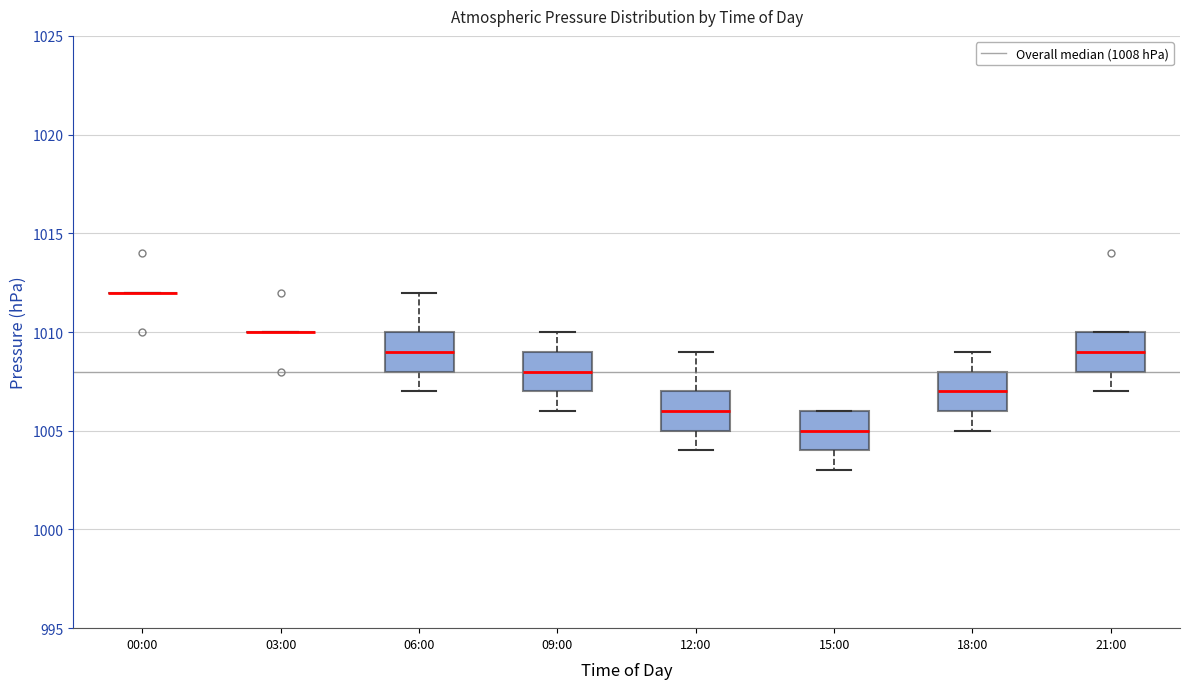

Reading left to right, read every box against the y-axis: the position of its median line, the range the box covers, and the ends of its whiskers. The values are not printed on the chart, so give them approximately, as read against the axis.

00:00: box collapsed to a line at 1012, whiskers 1012 to 1012
03:00: box collapsed to a line at 1010, whiskers 1010 to 1010
06:00: median 1009, box 1008 to 1010, whiskers 1007 to 1012
09:00: median 1008, box 1007 to 1009, whiskers 1006 to 1010
12:00: median 1006, box 1005 to 1007, whiskers 1004 to 1009
15:00: median 1005, box 1004 to 1006, whiskers 1003 to 1006
18:00: median 1007, box 1006 to 1008, whiskers 1005 to 1009
21:00: median 1009, box 1008 to 1010, whiskers 1007 to 1010